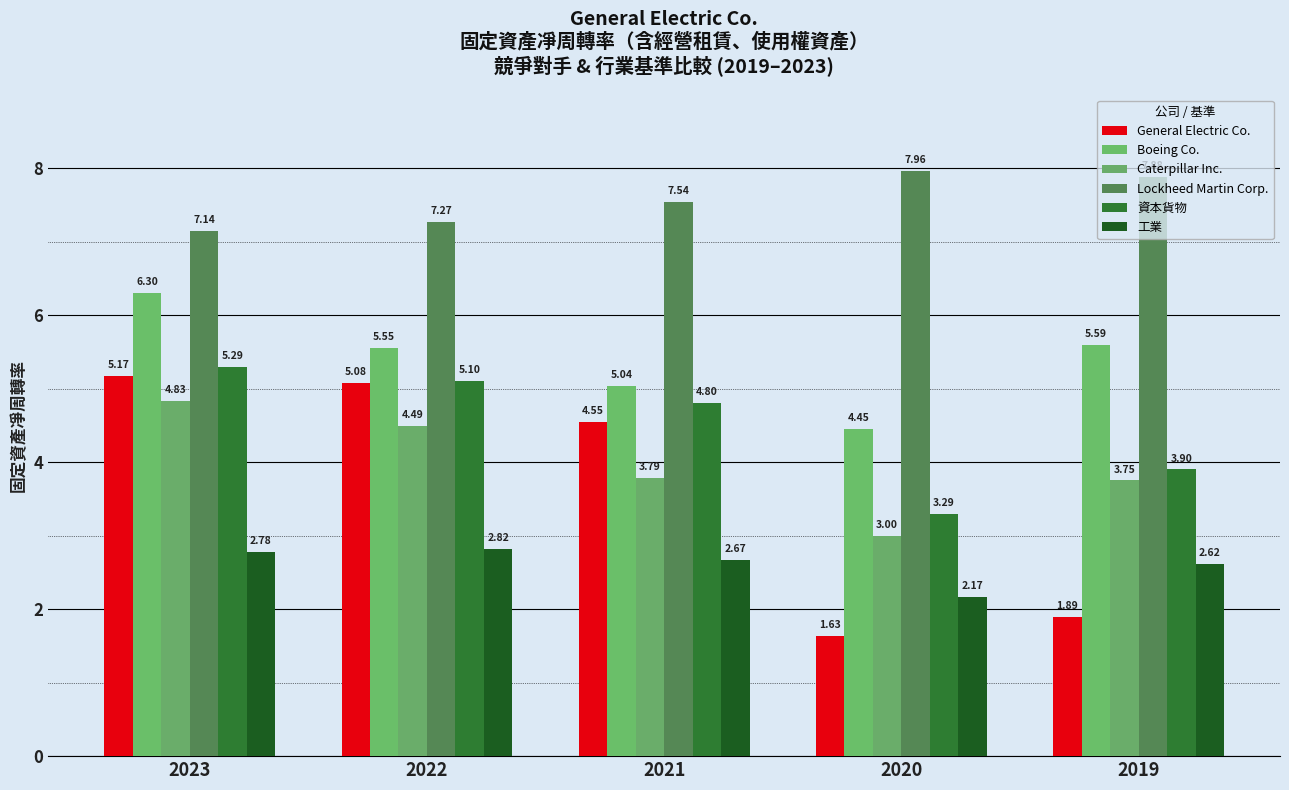

Count the number of categories in the chart.

5